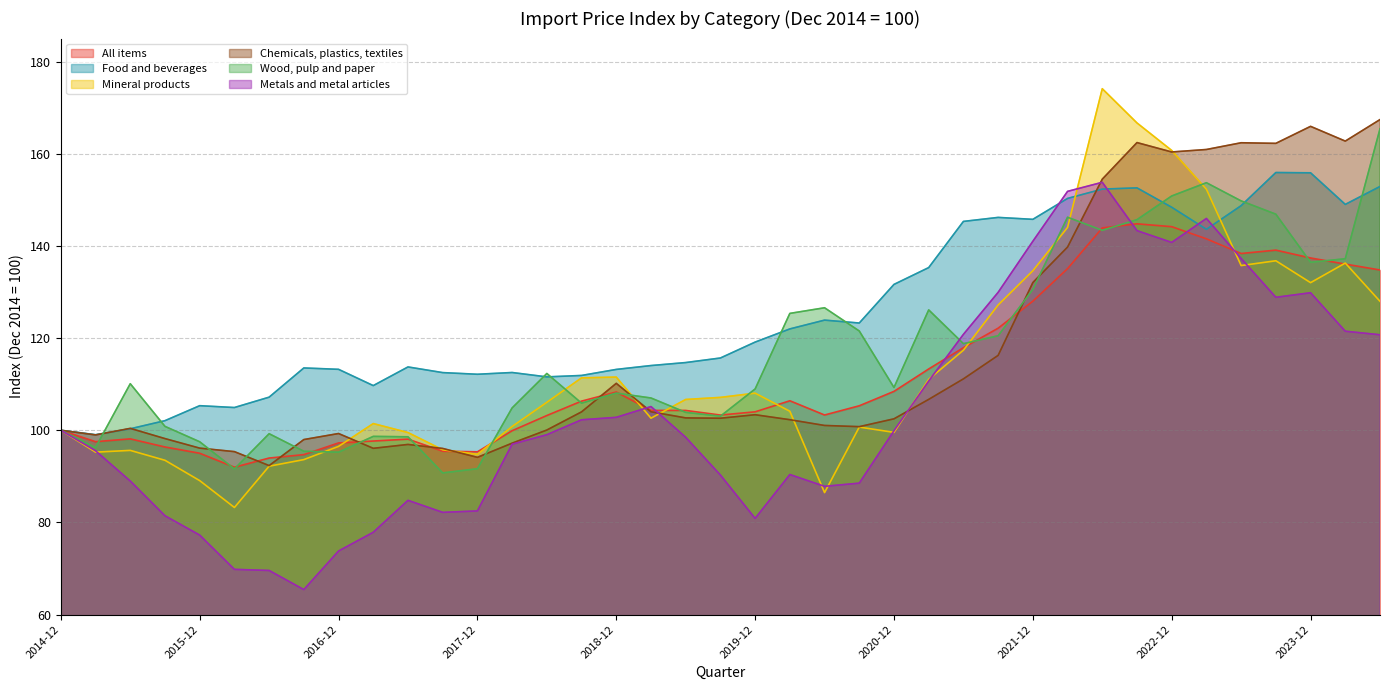

Which category has the highest value in the Mineral products series?

2022-06